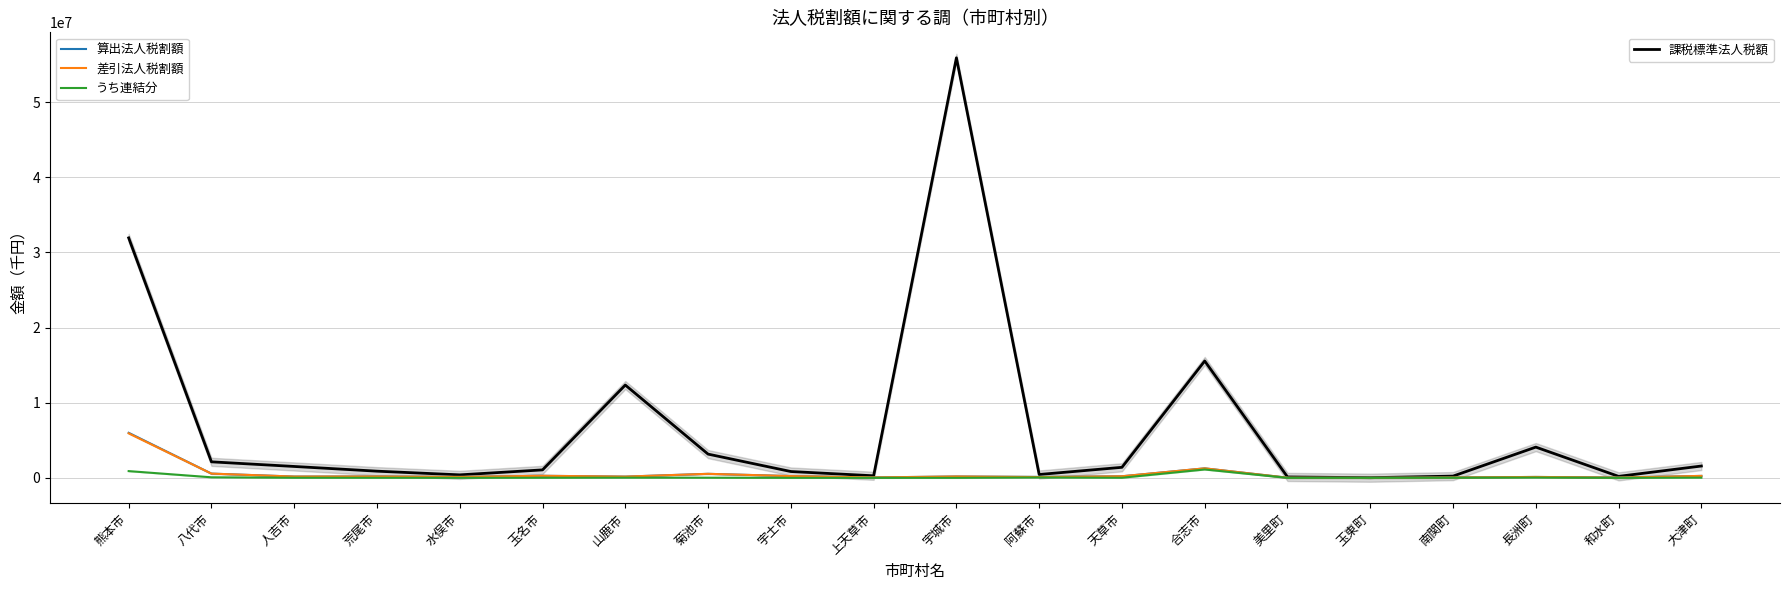

What are all the series names shown in the legend?

課税標準法人税額, 算出法人税割額, 差引法人税割額, うち連結分